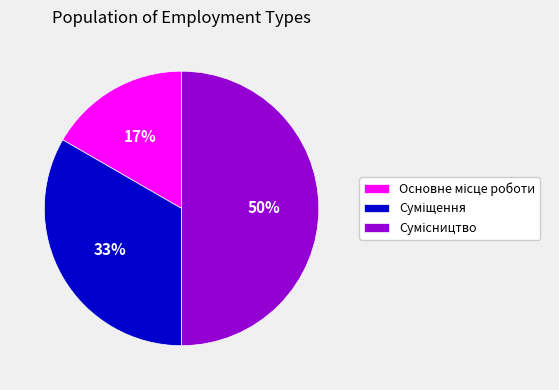

To the nearest percent, what is the average slice percentage?

33%